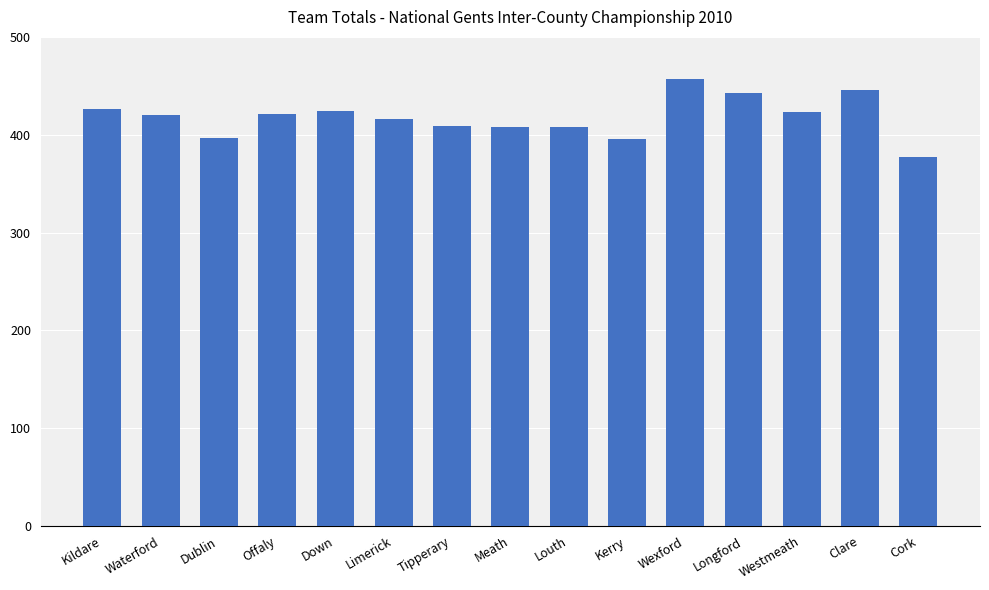

What is the greatest value displayed?

457